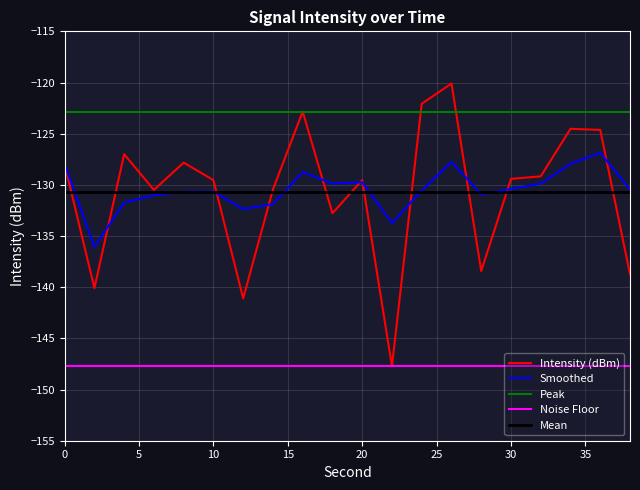

What is the difference between the maximum and minimum values in the Smoothed series?

9.2